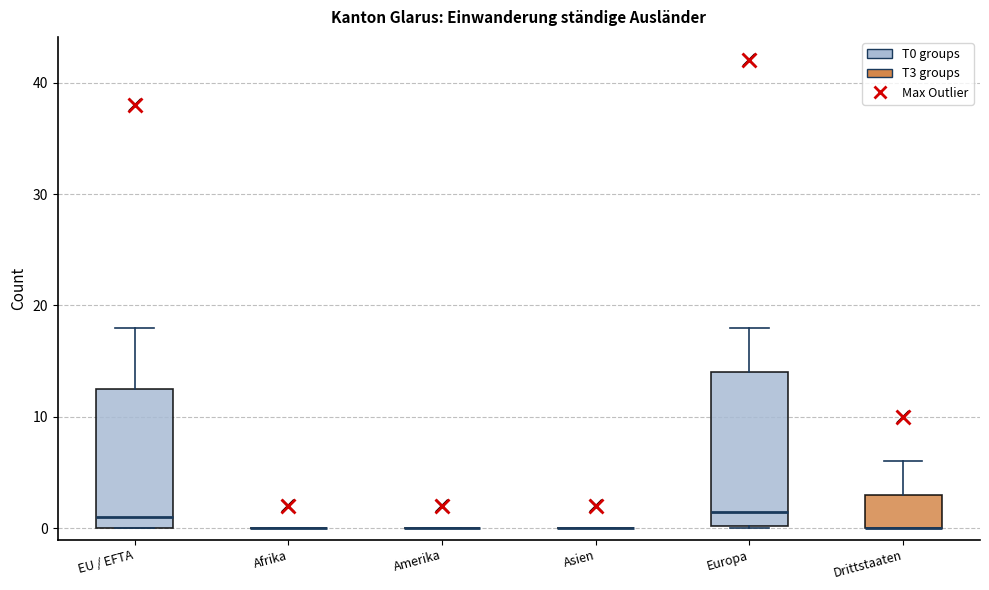

Reading left to right, read every box against the y-axis: the position of its median line, the range the box covers, and the ends of its whiskers. The values are not printed on the chart, so give them approximately, as read against the axis.

EU / EFTA: median 1, box 0 to 13, whiskers 0 to 18
Afrika: box collapsed to a line at 0, whiskers 0 to 0
Amerika: box collapsed to a line at 0, whiskers 0 to 0
Asien: box collapsed to a line at 0, whiskers 0 to 0
Europa: median 2, box 0 to 14, whiskers 0 to 18
Drittstaaten: median 0 (drawn on the box's lower edge), box 0 to 3, whiskers 0 to 6